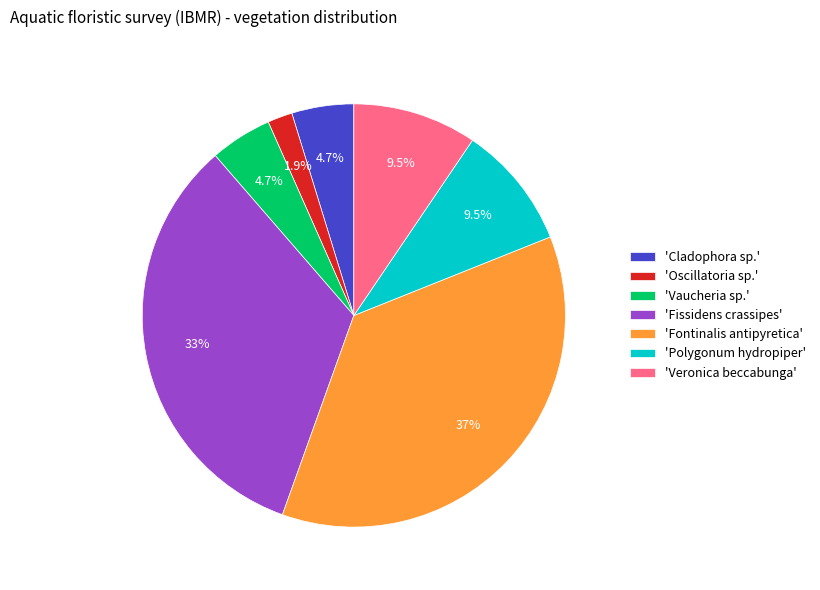

Is there any slice that represents more than half of the pie?

No